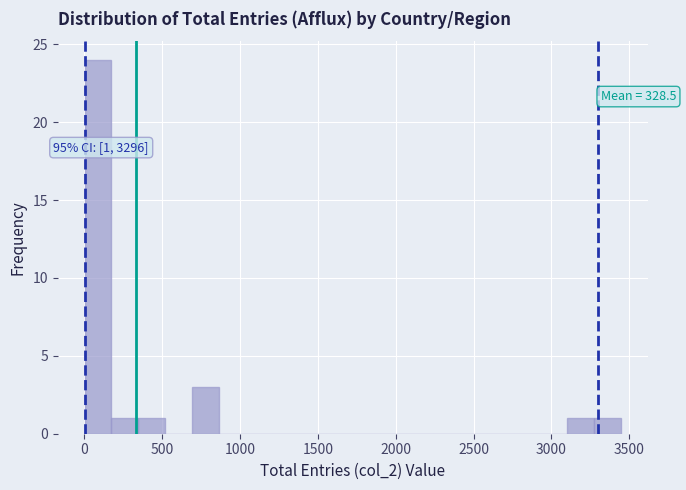

Read against the x-axis, roughly where is the centre of the tallest bar?

100